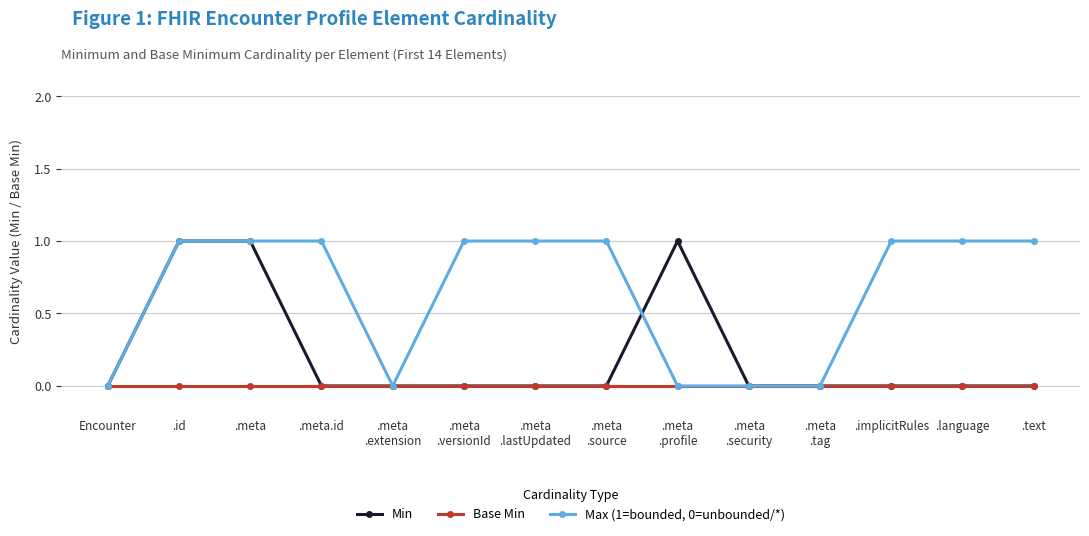

List the series in order of their overall mean, lowest first.

Base Min, Min, Max (1=bounded, 0=unbounded/*)